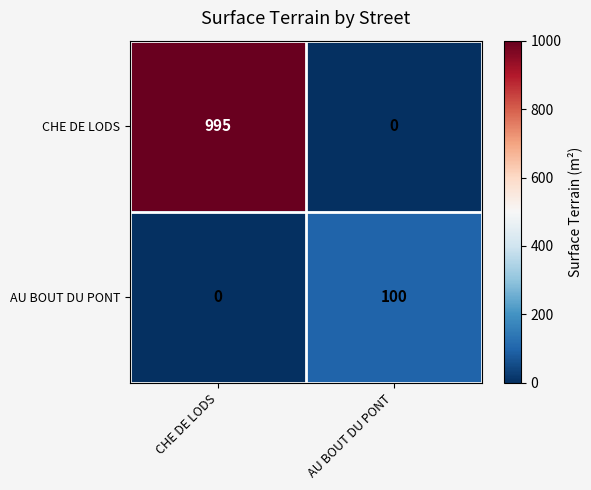

Which series changed the most between CHE DE LODS and AU BOUT DU PONT?

CHE DE LODS